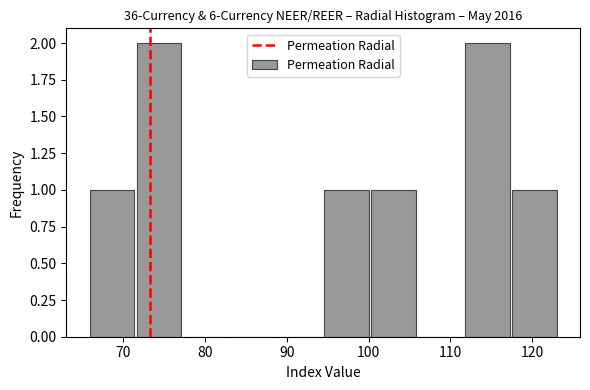

What is the height of the bar covering 117 to 123 on the x-axis? Neither the bar edges nor the heights are printed on the chart, so give them approximately, as read against the axes.

1